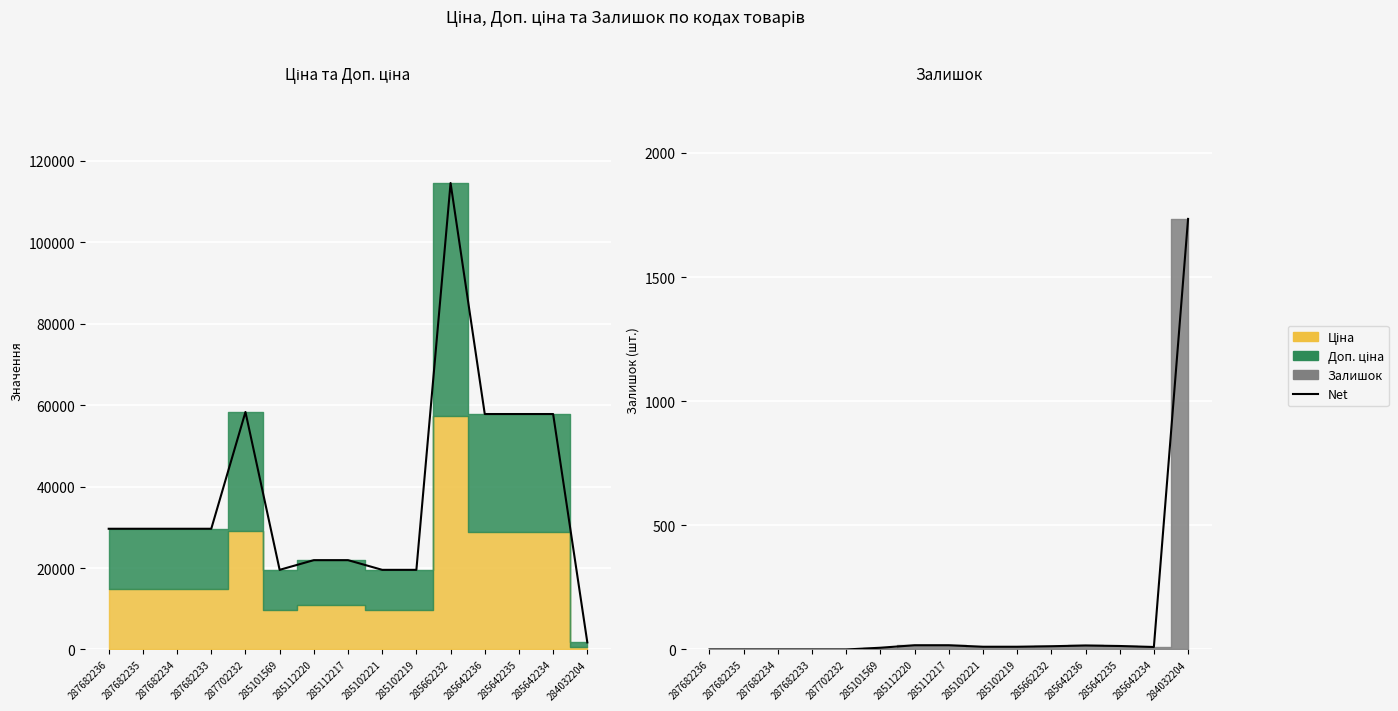

Which has a higher value, 287682235 or 285642234?

285642234